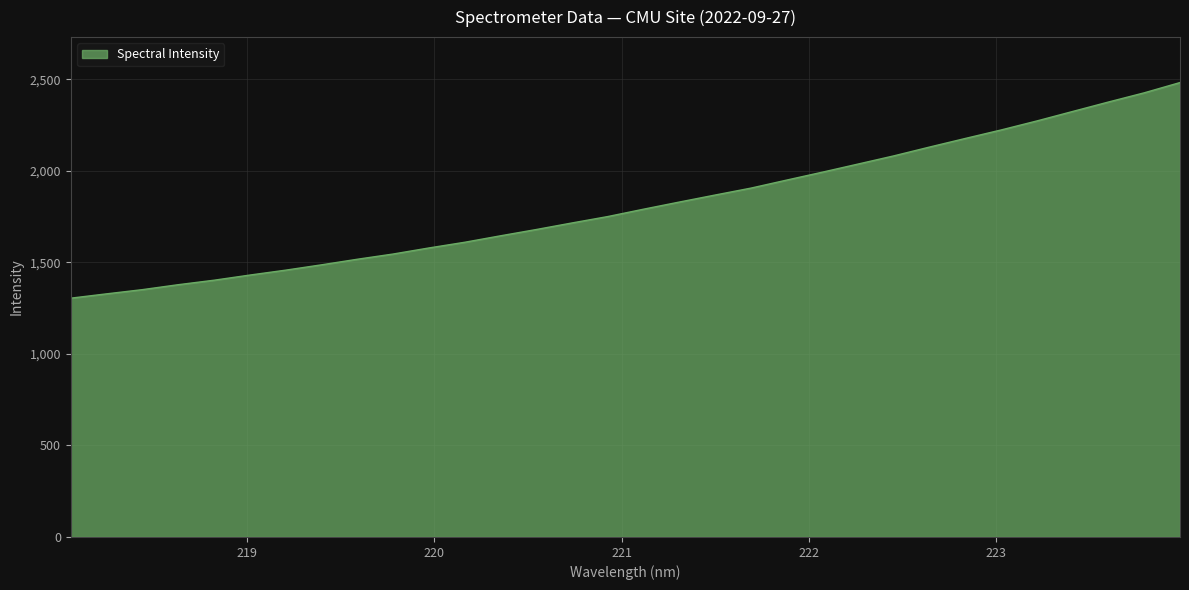

What is the difference between the maximum and minimum values?

1177.4